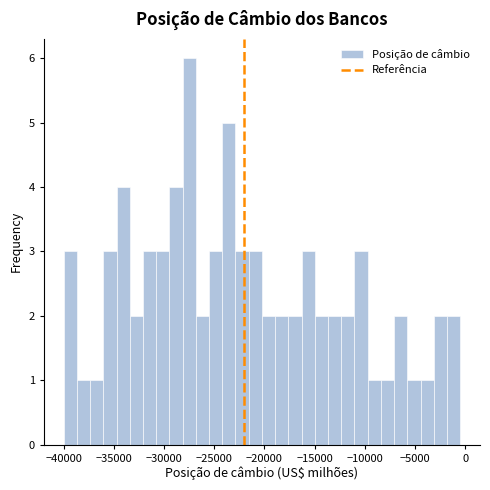

Read against the x-axis, roughly where is the centre of the tallest bar?

-27500